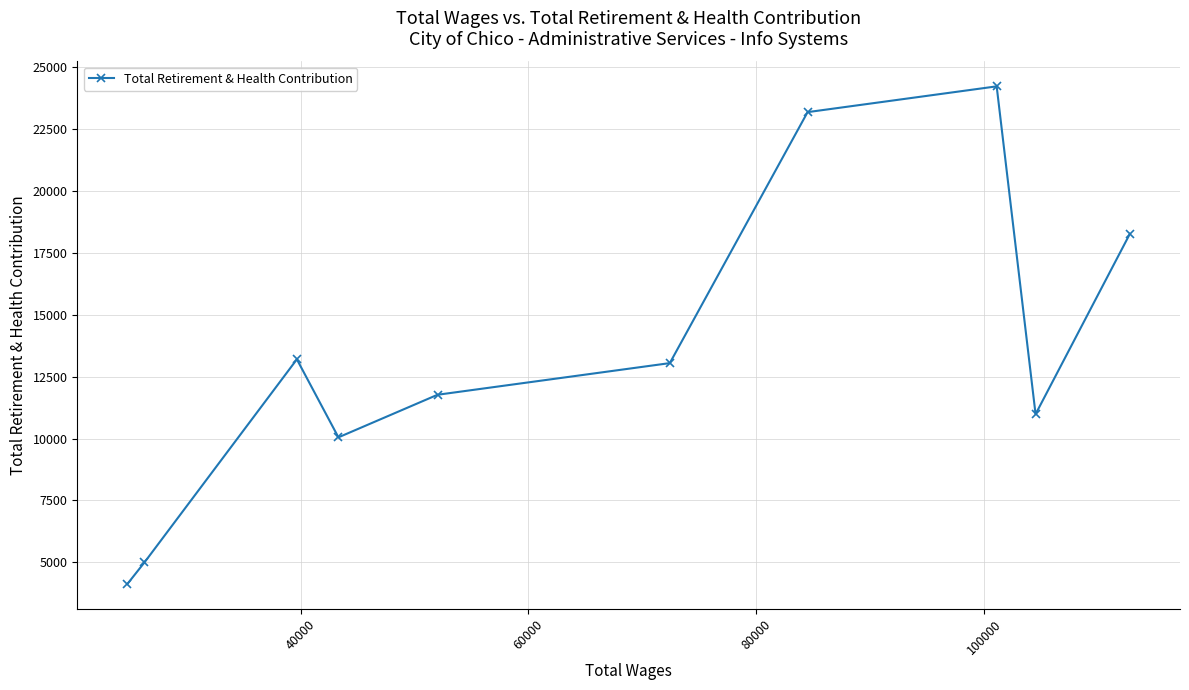

How many lines are shown in the chart?

1